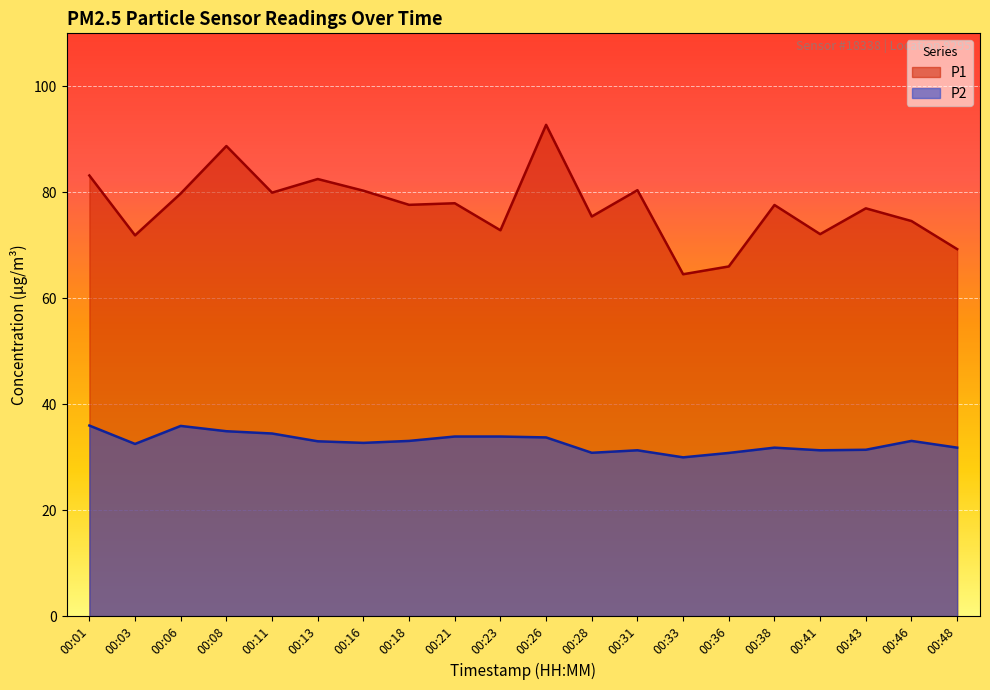

What is the sum of all P2 values?

656.3